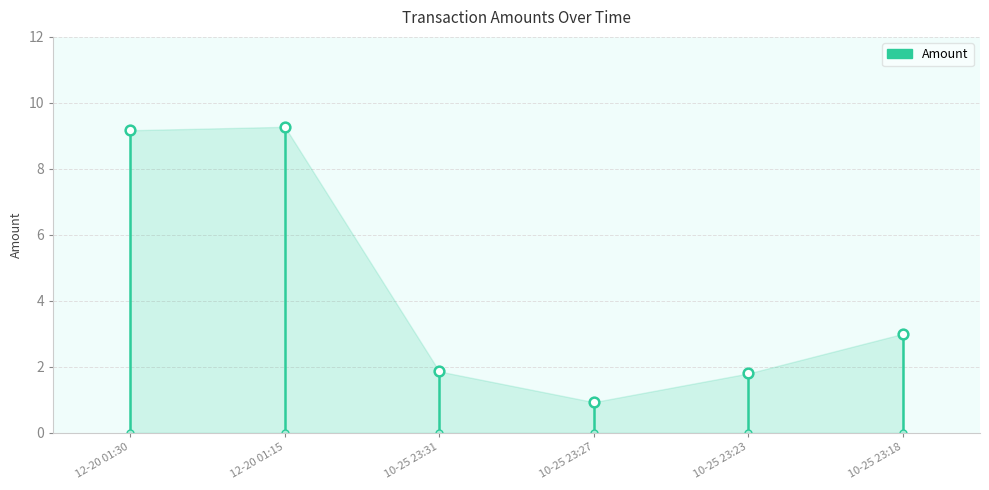

What is the value of the 2nd point from the left?

9.2